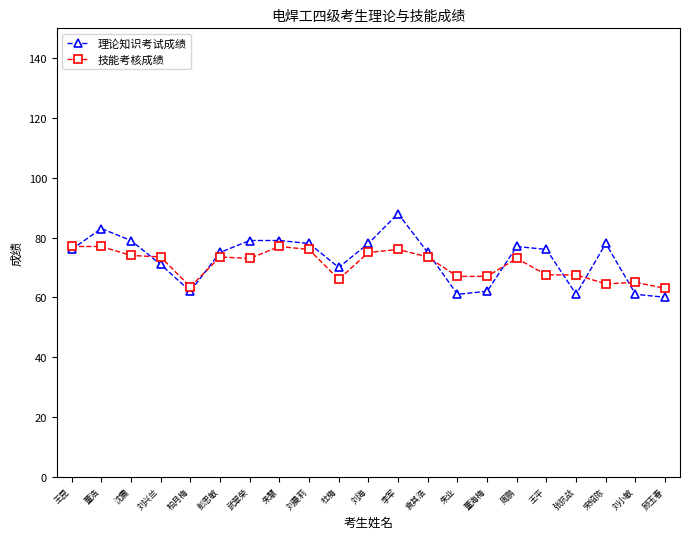

What is the average value of the 理论知识考试成绩 series?

72.8